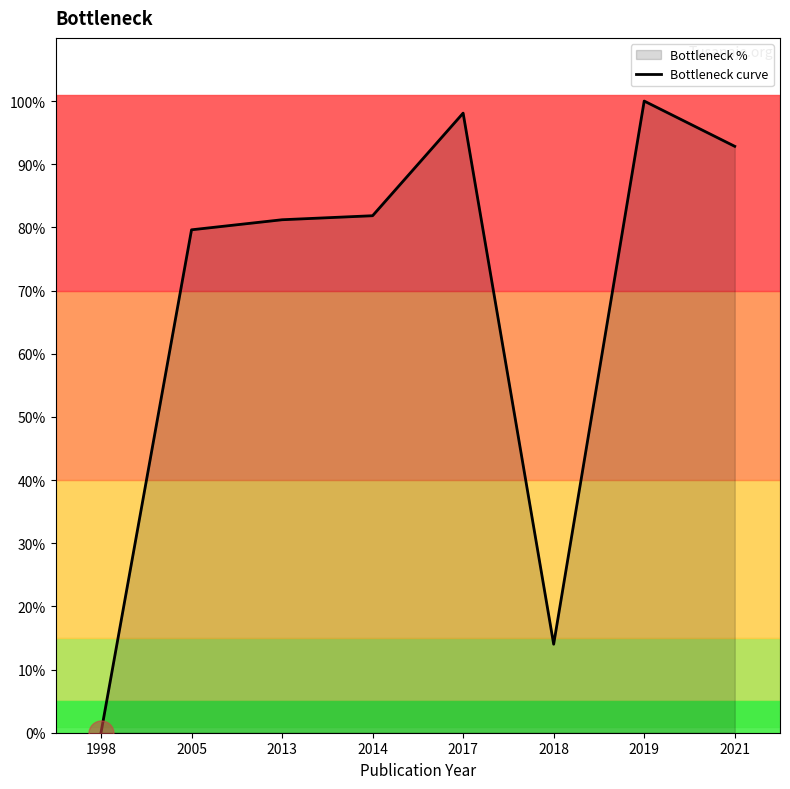

Does the chart have visible grid lines?

No